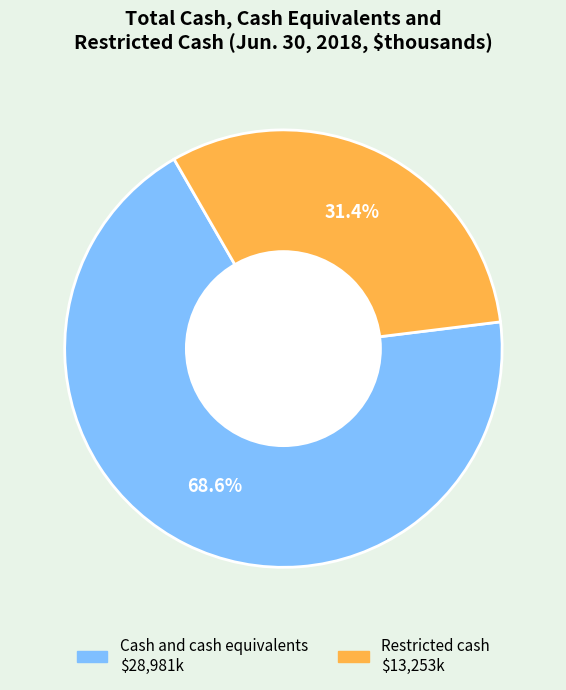

True or false: Cash and cash equivalents accounts for 69% of the total.

True